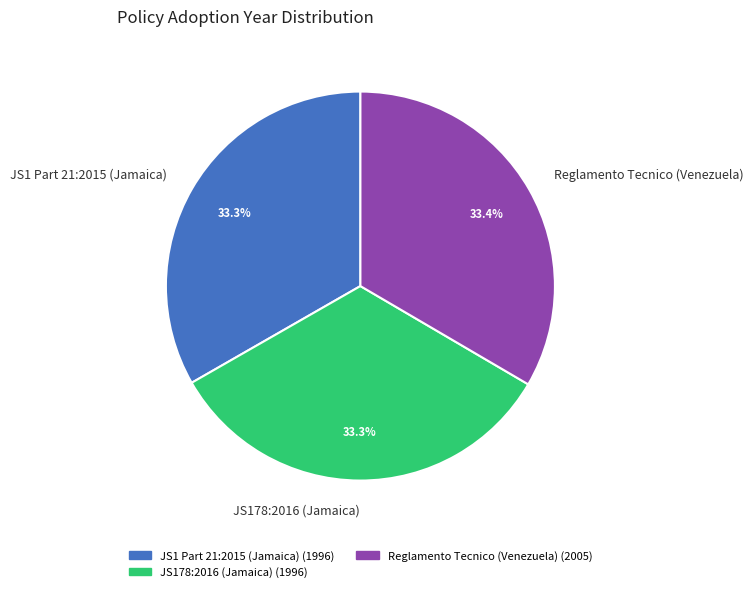

How much of the chart is everything except JS178:2016 (Jamaica)?

66.7%